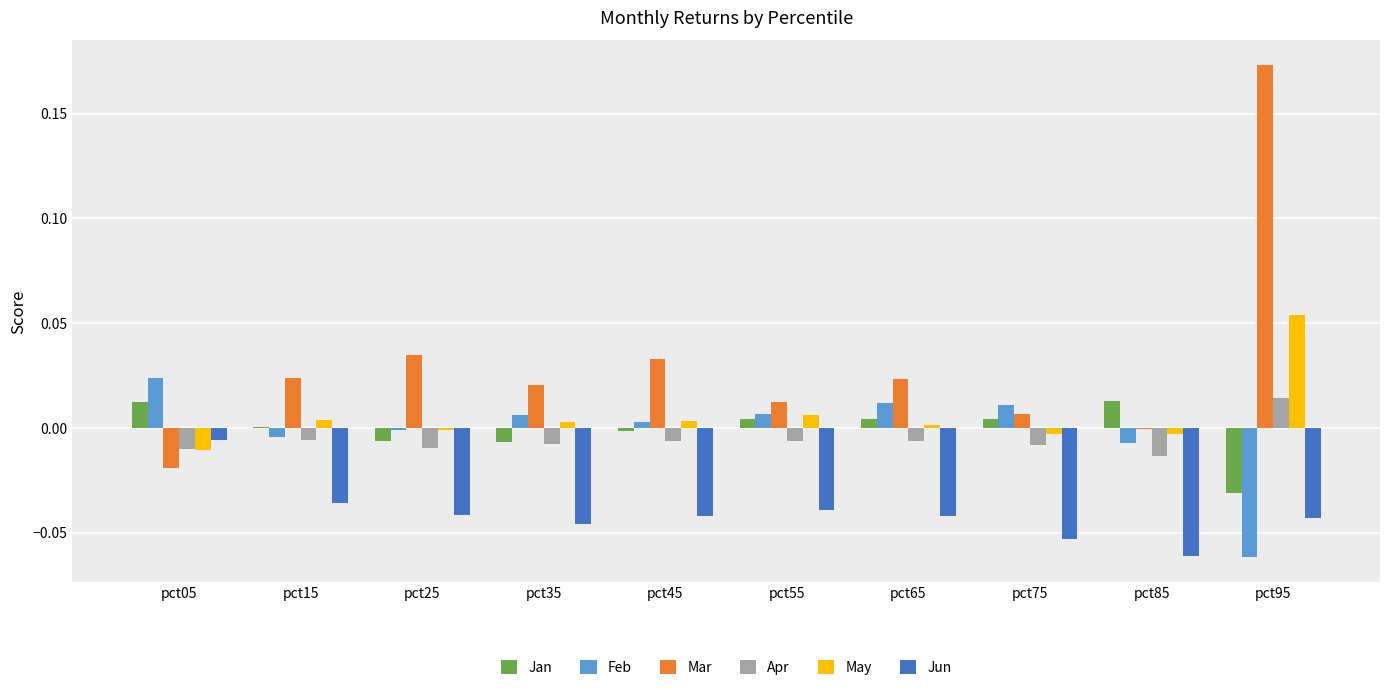

The Jun series shows -0.0 at pct75. True or false?

False